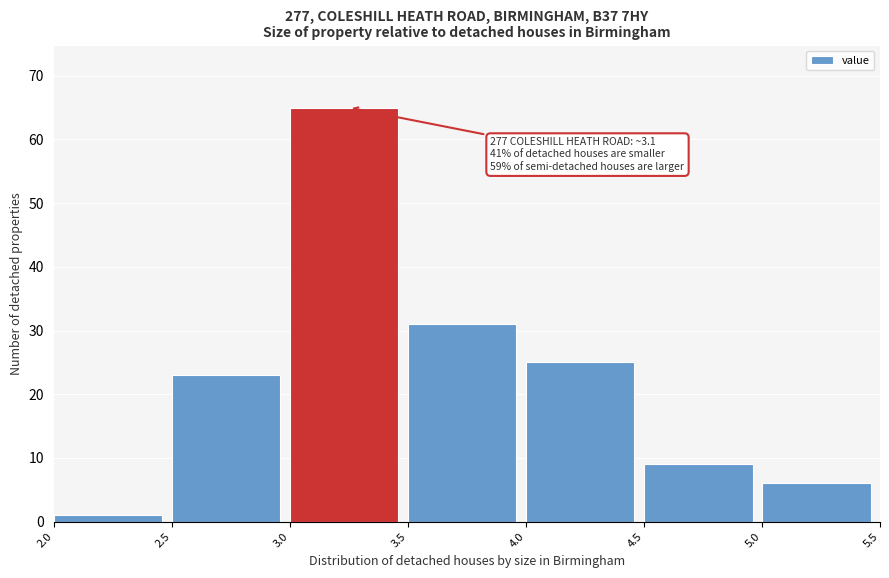

Which range on the x-axis has the tallest bar?

3.0 to 3.5